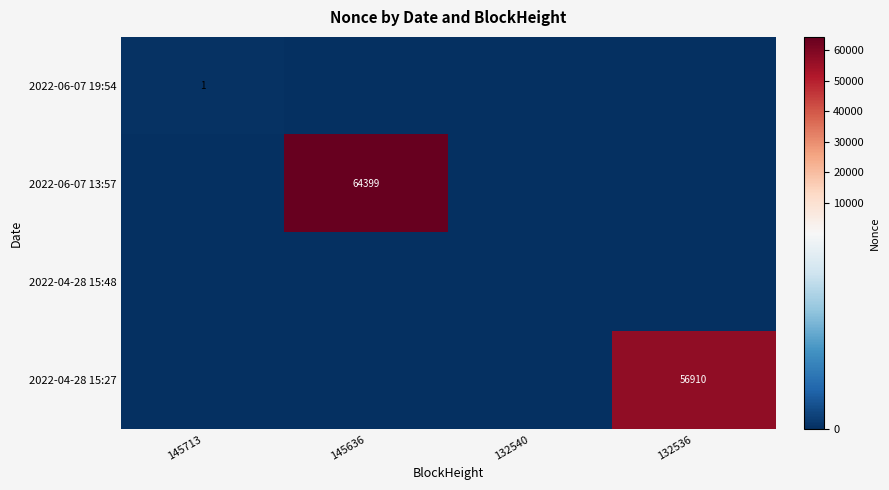

What is the maximum value shown in the chart?

64399